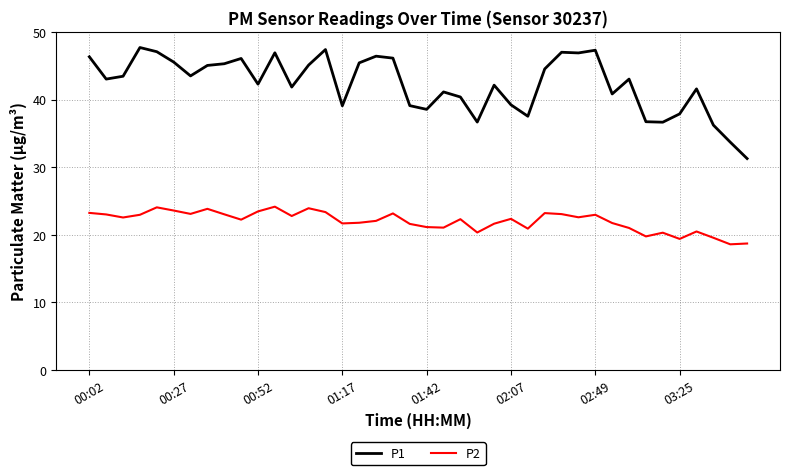

Which series has the largest range (max minus min)?

P1